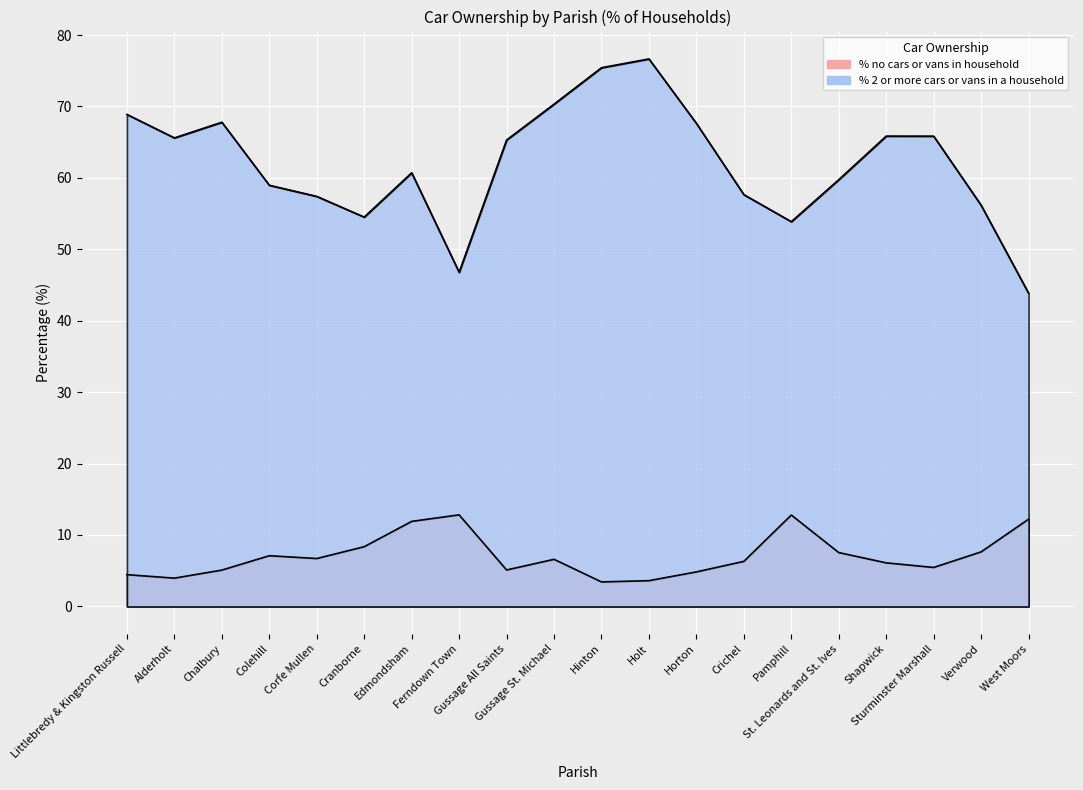

True or false: % 2 or more cars or vans in a household and % no cars or vans in household intersect in this chart.

False